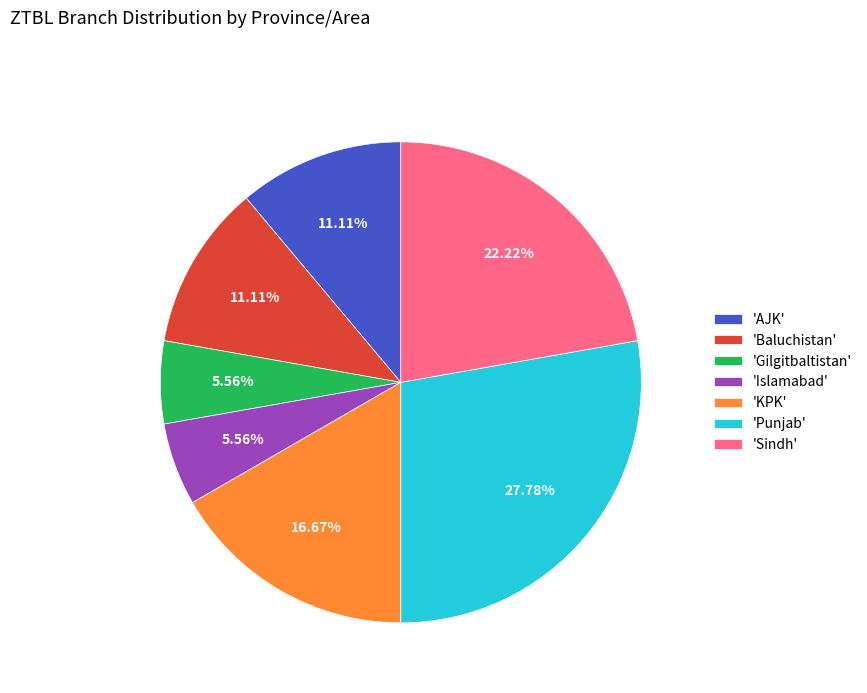

What is the largest slice in the pie chart?

'Punjab'